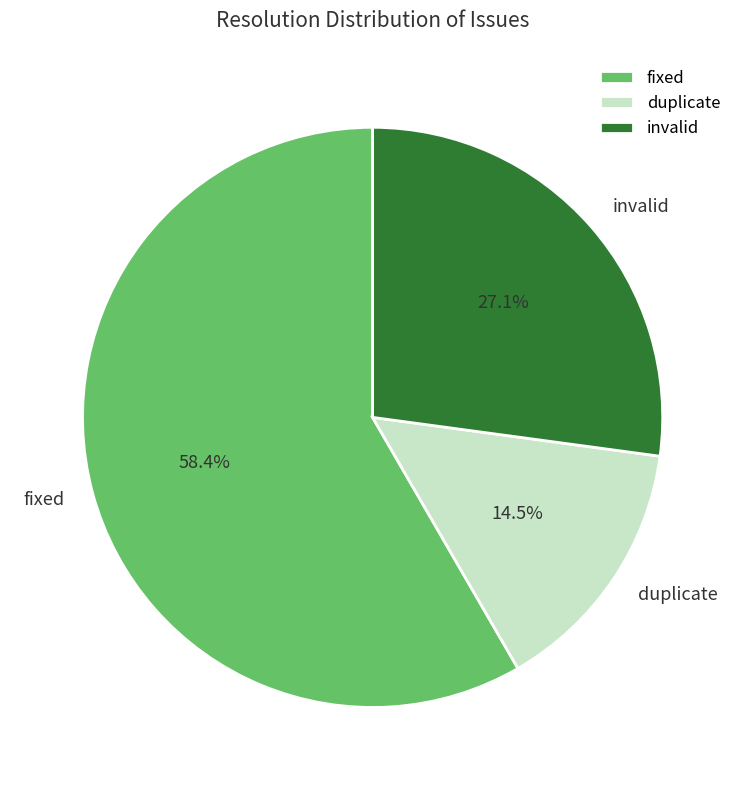

Do invalid and fixed together represent more than half of the pie?

Yes